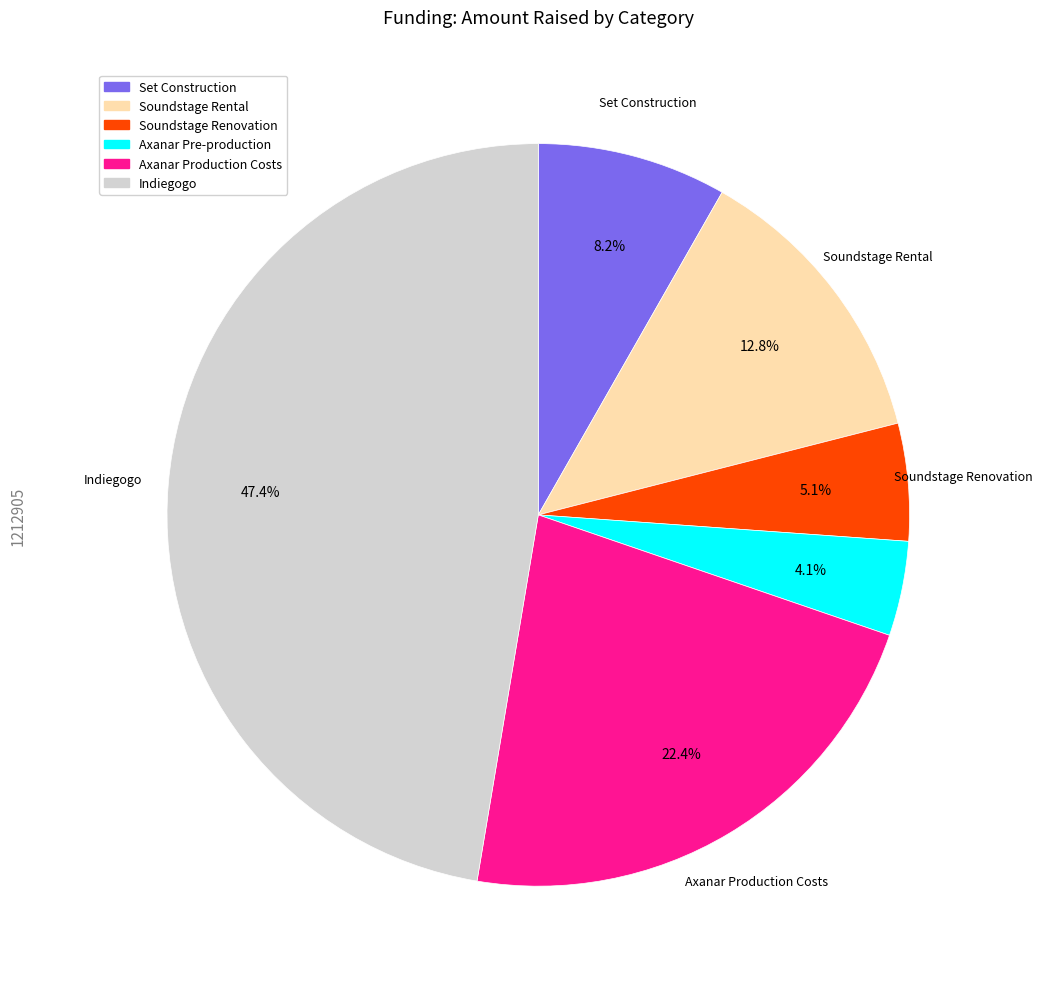

To the nearest percent, what is the difference between the largest and smallest slice percentages?

43%